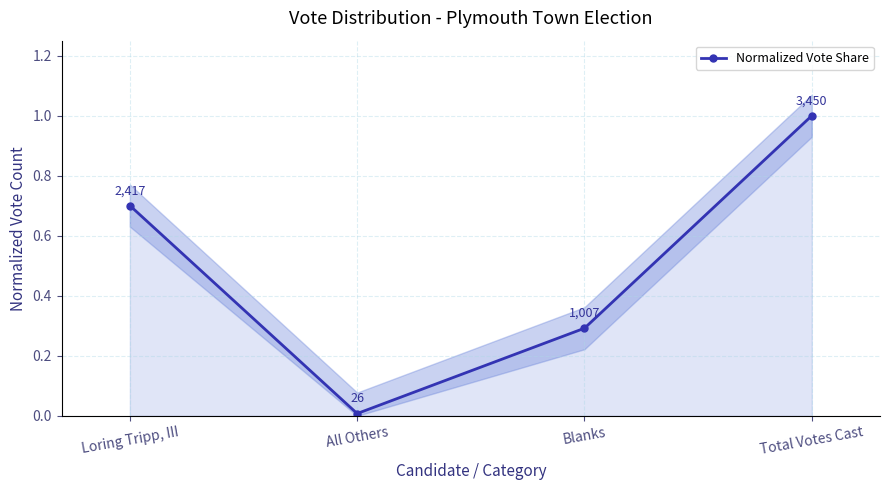

What is the label of the 4th point from the right?

Loring Tripp, III